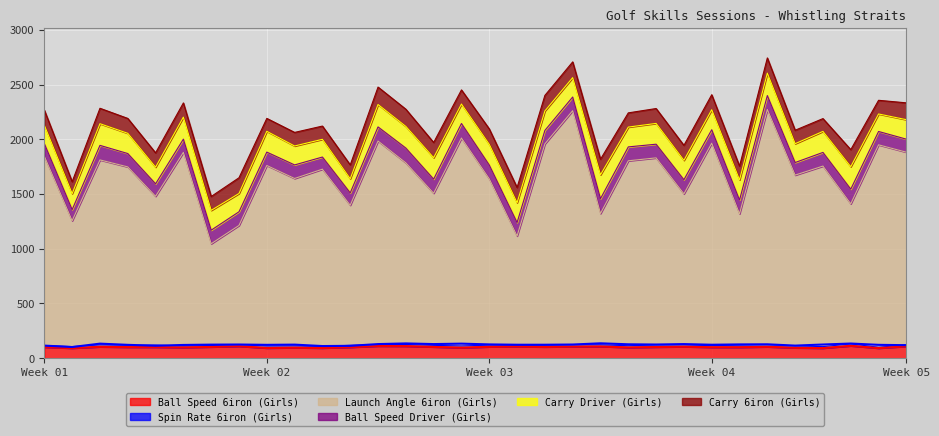

List the labels in order of Ball Speed Driver (Girls) value, smallest first.

2, 11, 12, 5, 1, 28, 32, 6, 4, 9, 31, 18, 19, 25, 7, 10, 8, 20, 23, 29, 17, 26, 22, 27, 13, 15, 24, 3, 16, 30, 14, 21